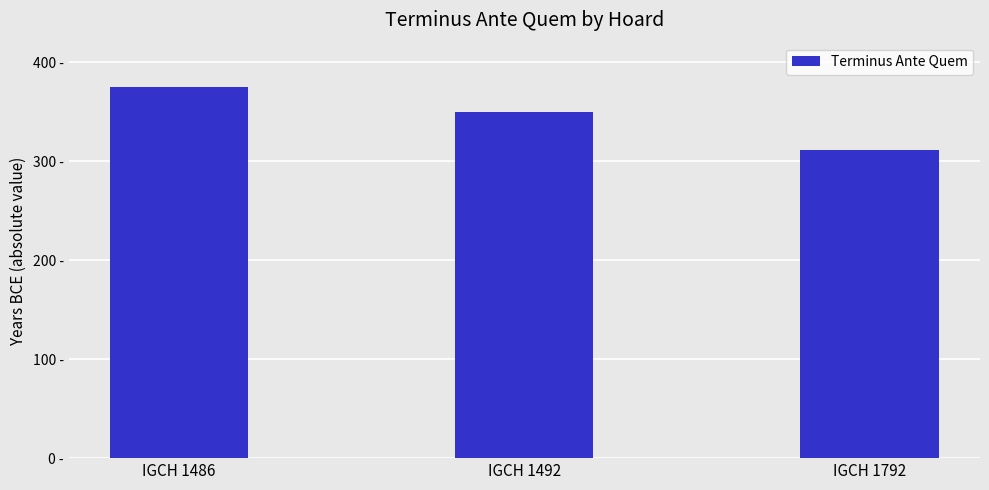

What is the value of the 2nd bar from the left?

350